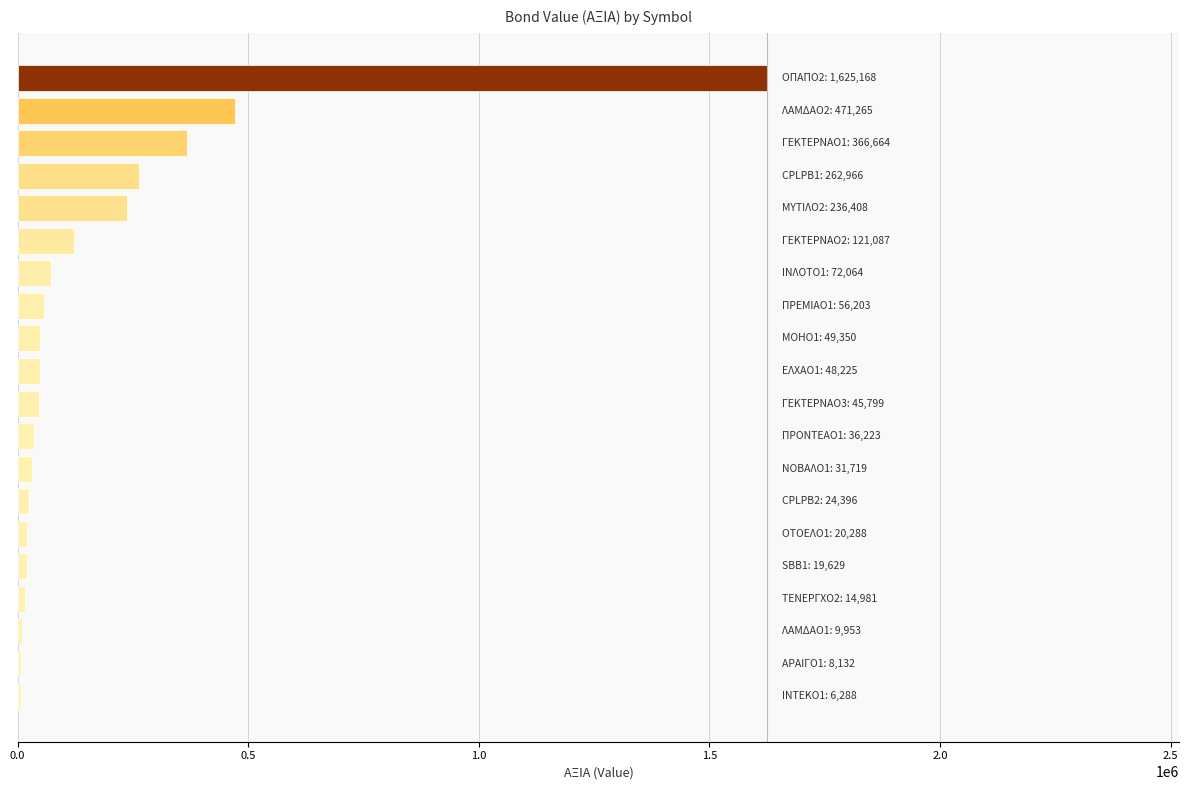

What is the greatest value displayed?

1625167.5